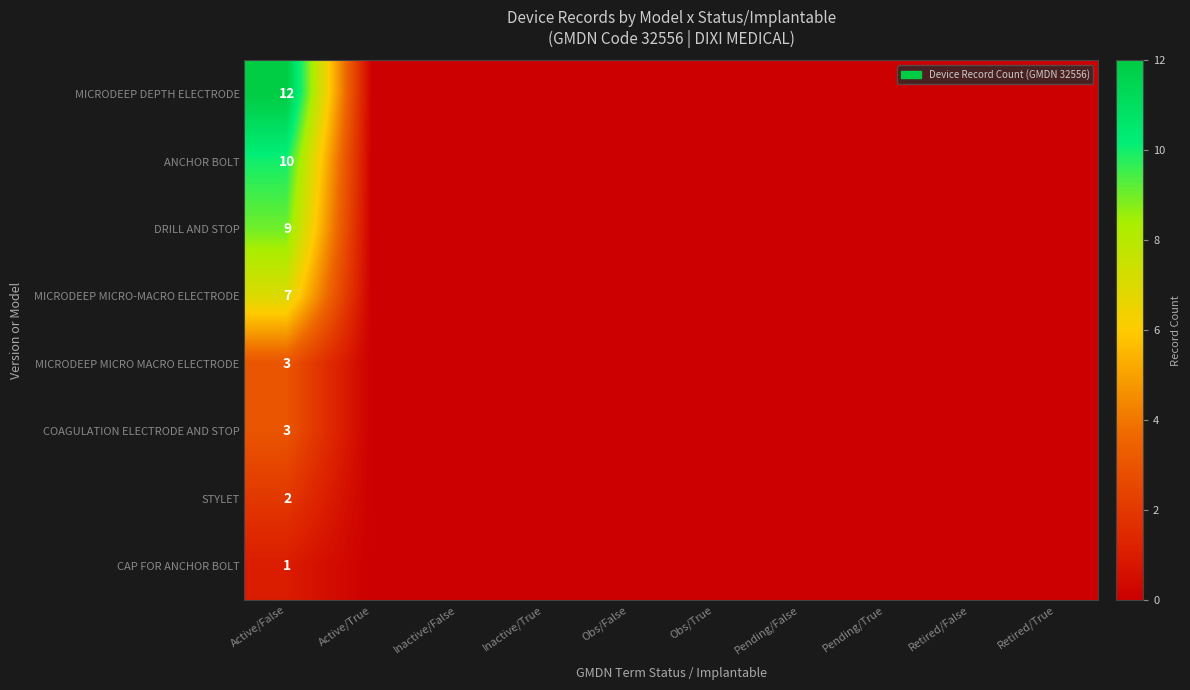

What is the difference between the highest and lowest values at Active/False?

11